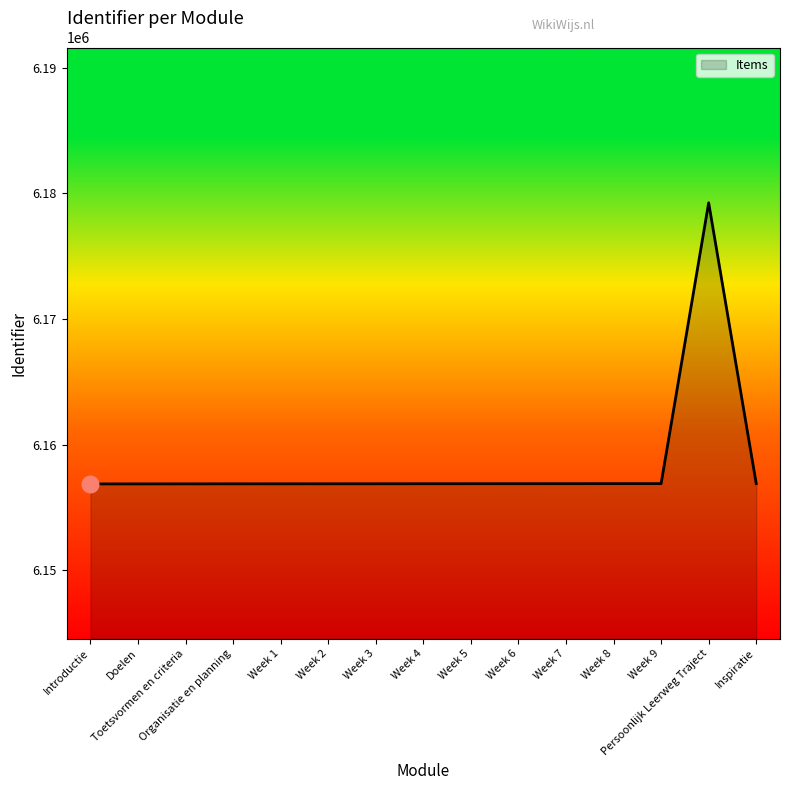

Approximately how many times larger is the value at Organisatie en planning compared to Week 9?

1.0